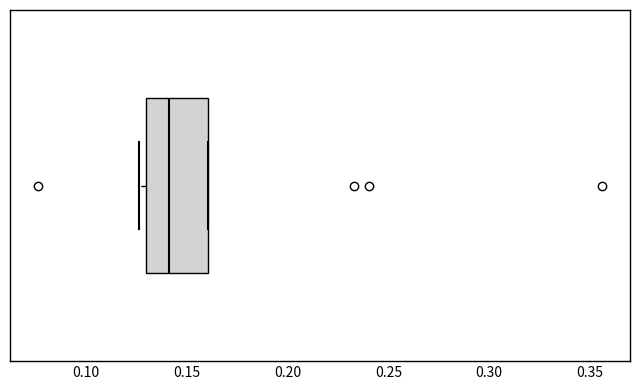

Read this box plot against the x-axis: the position of the median line, the range covered by the box, and the ends of both whiskers. The values are not printed on the chart, so give them approximately, as read against the axis.

median 0.140, box 0.130 to 0.160, whiskers 0.125 to 0.160